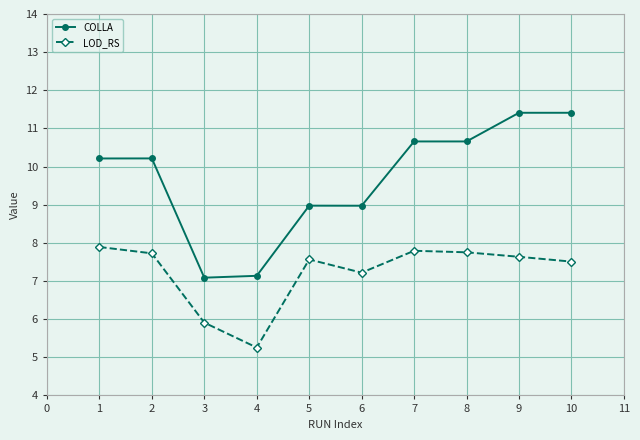

At how many categories does at least one series exceed 10?

6